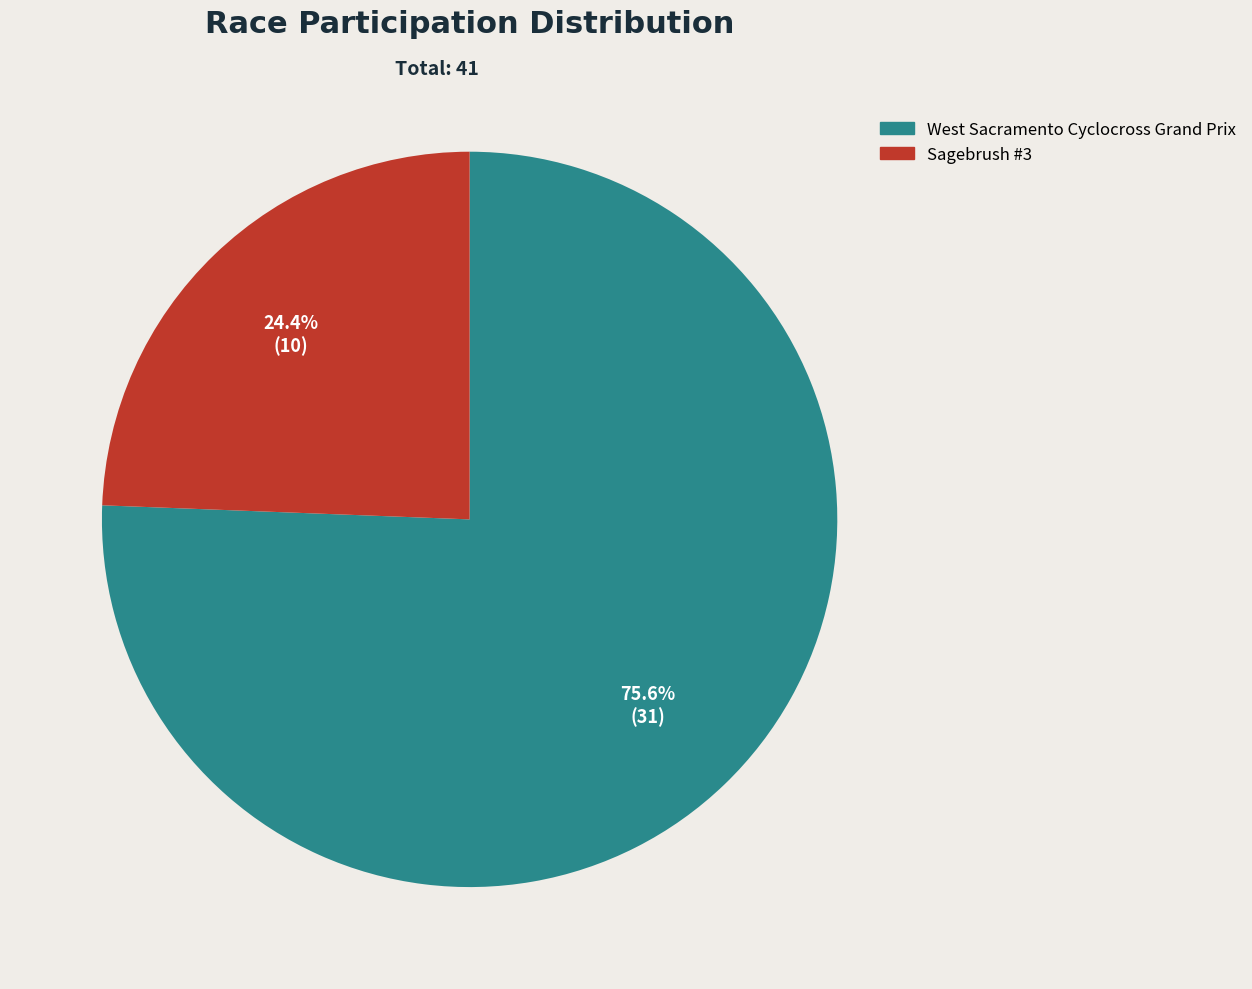

Count the number of slices in the pie.

2